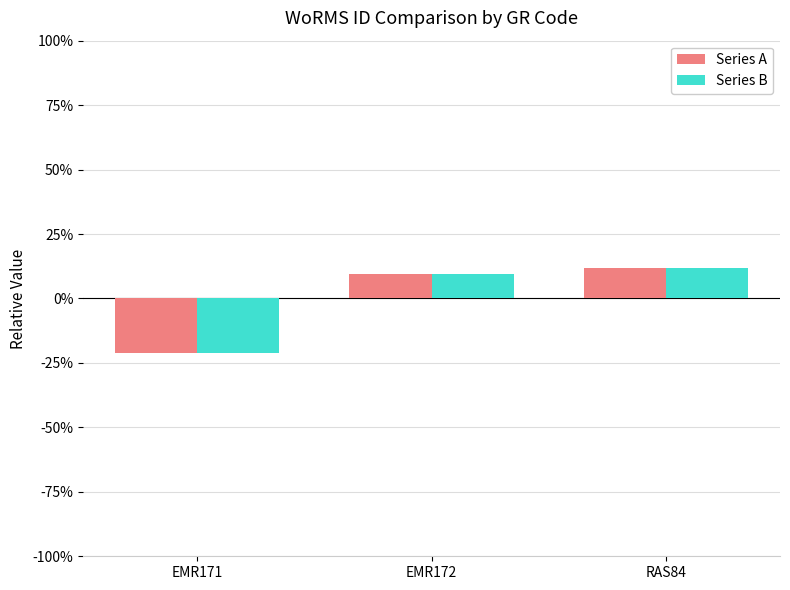

What is the greatest value displayed?

11.7